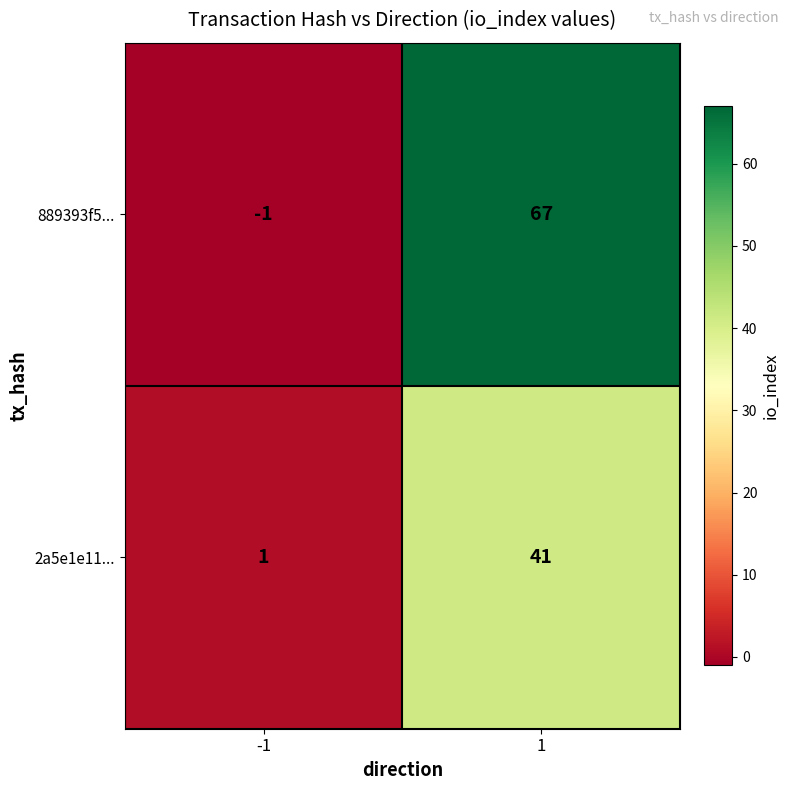

True or false: 2a5e1e11... has a value of 41 at 1.

True